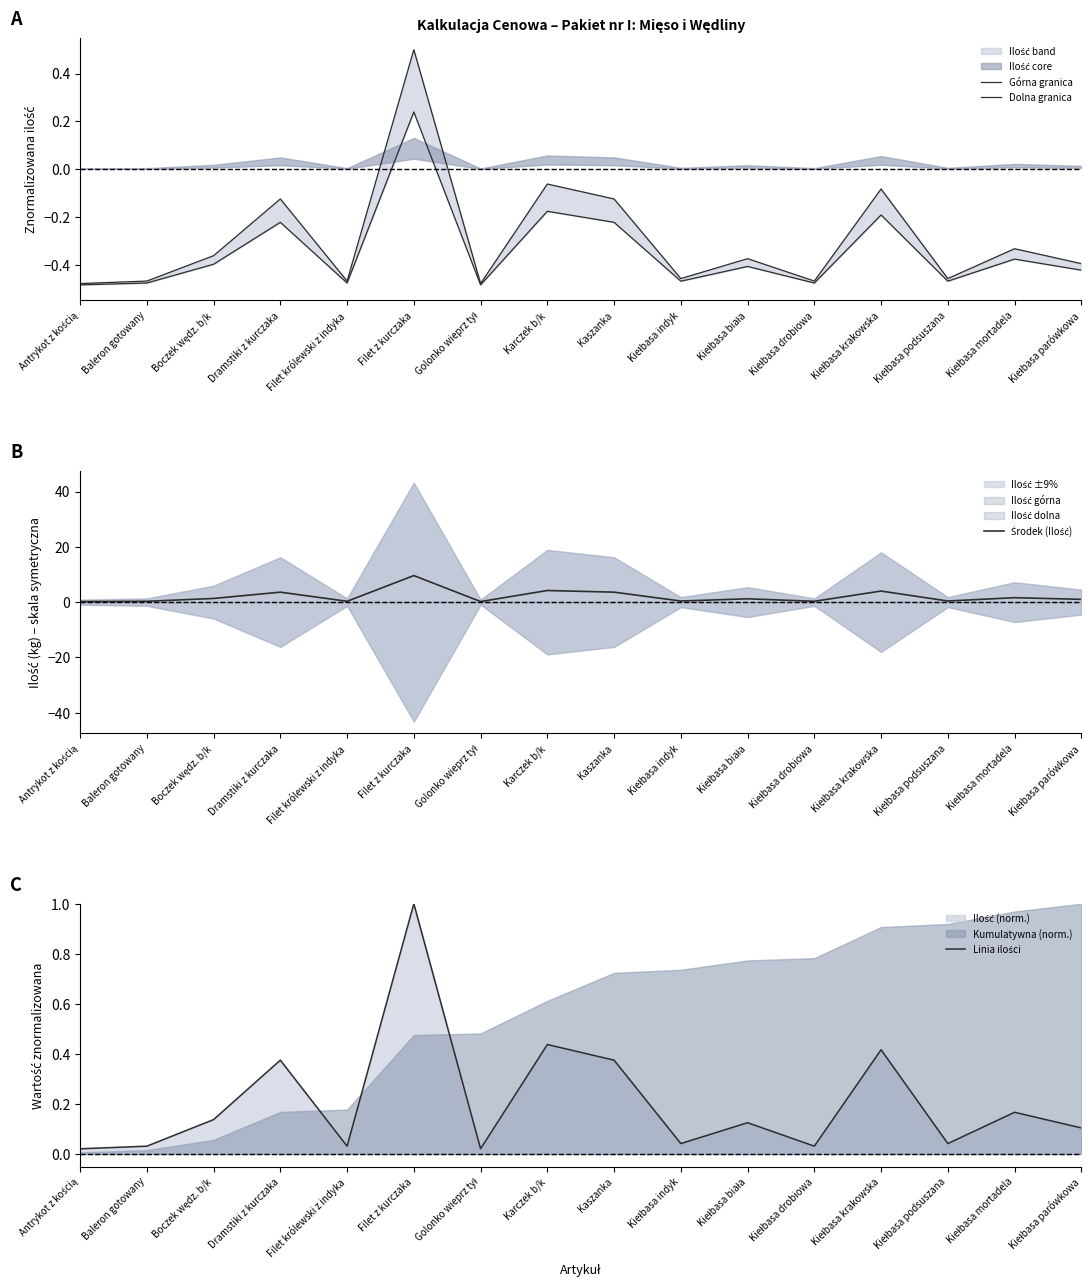

True or false: Dolna granica has more than 1 points higher than both neighbors.

True